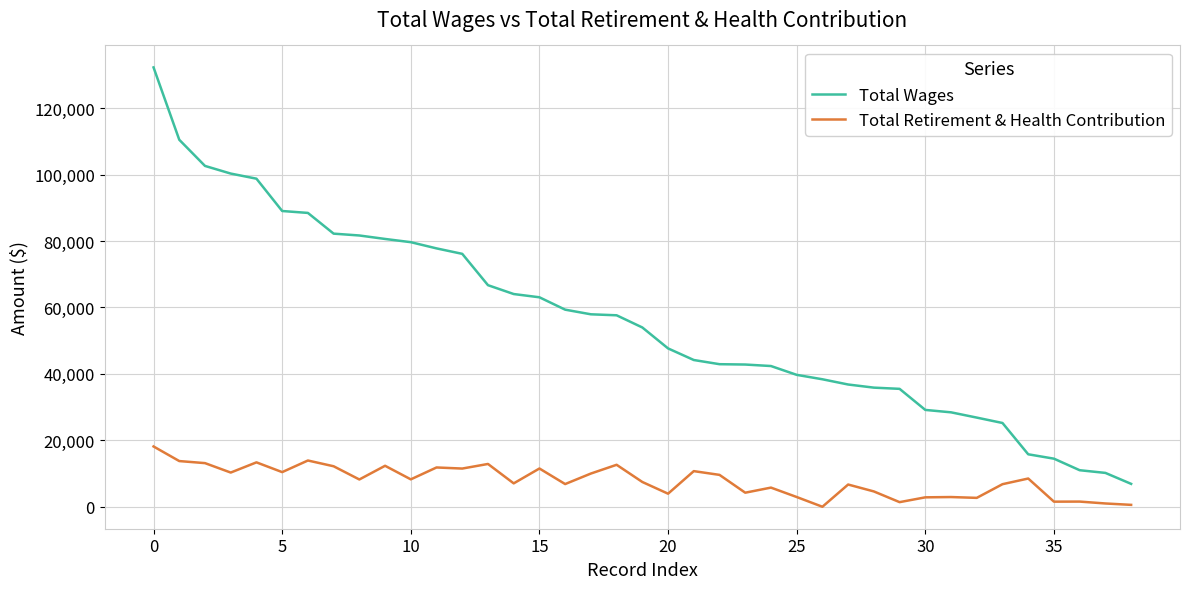

What are all the series names shown in the legend?

Total Wages, Total Retirement & Health Contribution